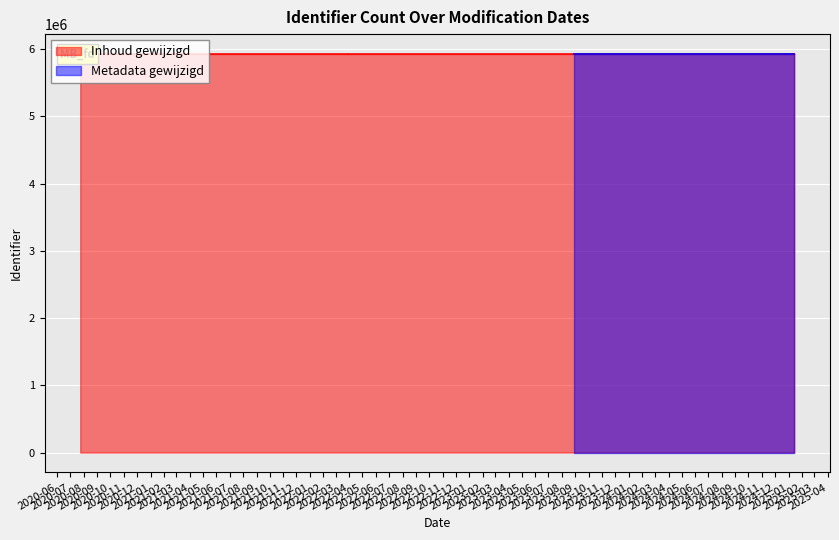

The chart shows a value of 5924597 at 2022-03-30. True or false?

True